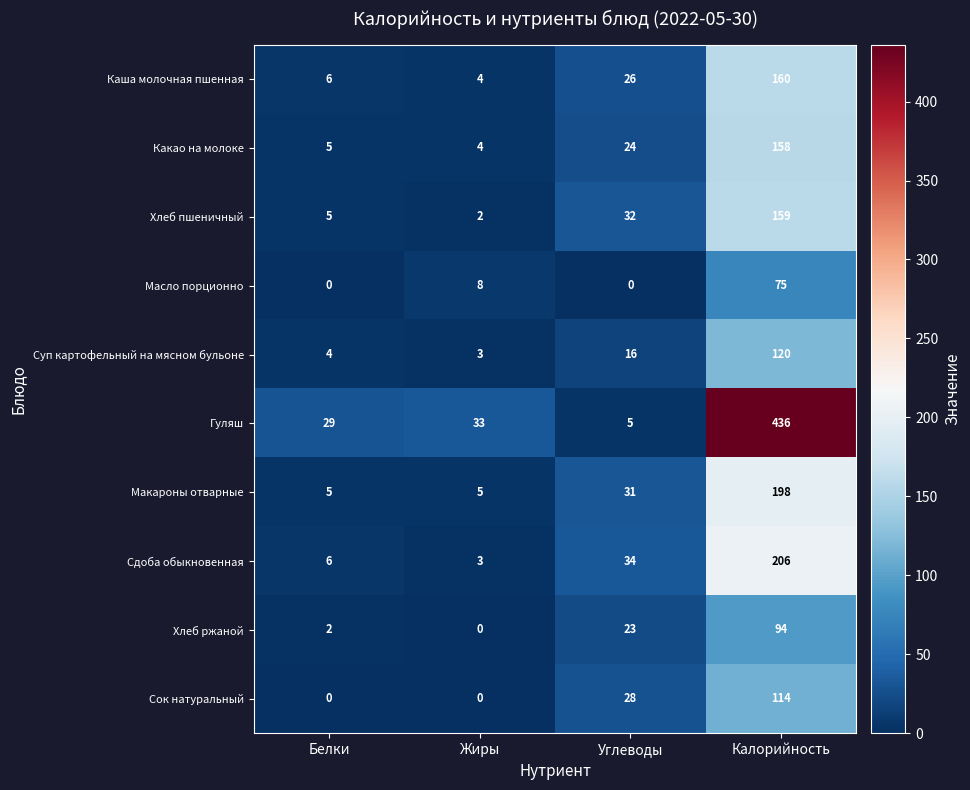

Count the number of categories in the chart.

4